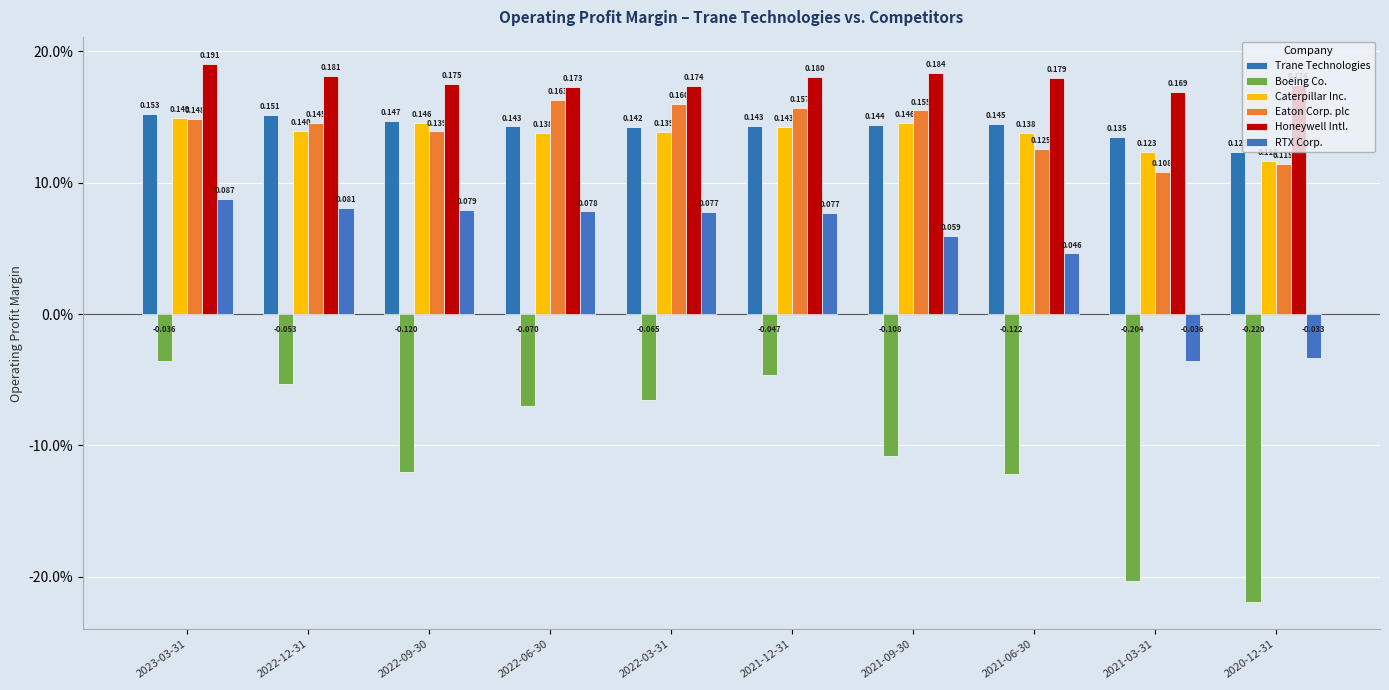

What position from the right is 2021-06-30?

3